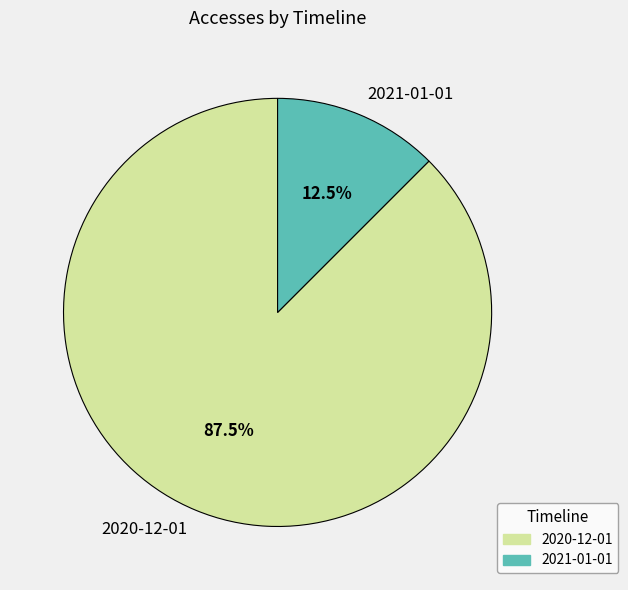

What is the smallest slice in the pie chart?

2021-01-01